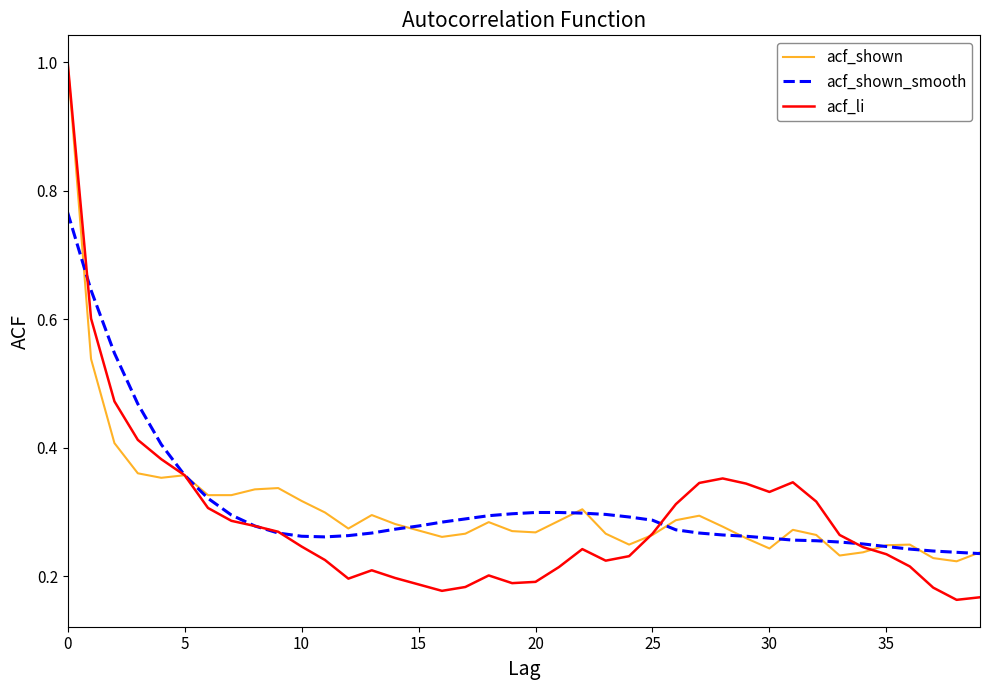

Which series has the widest spread of values?

acf_li